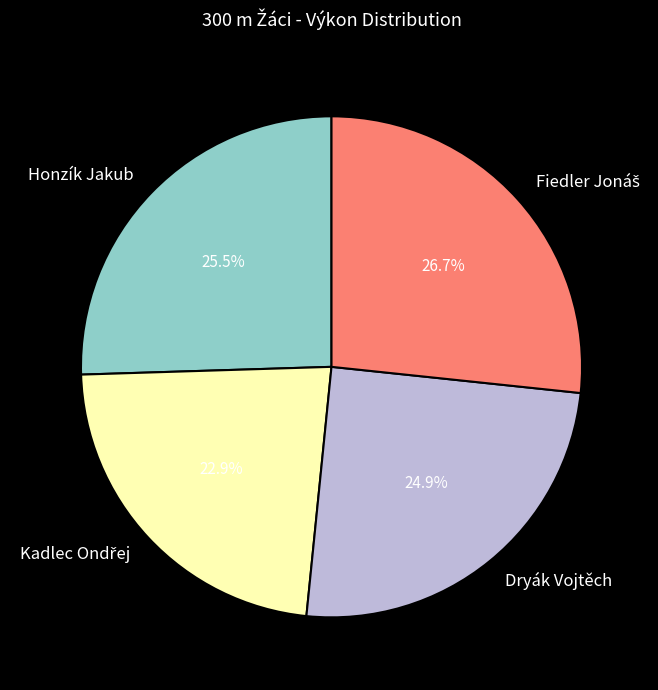

Between Honzík Jakub and Dryák Vojtěch, which is larger?

Honzík Jakub